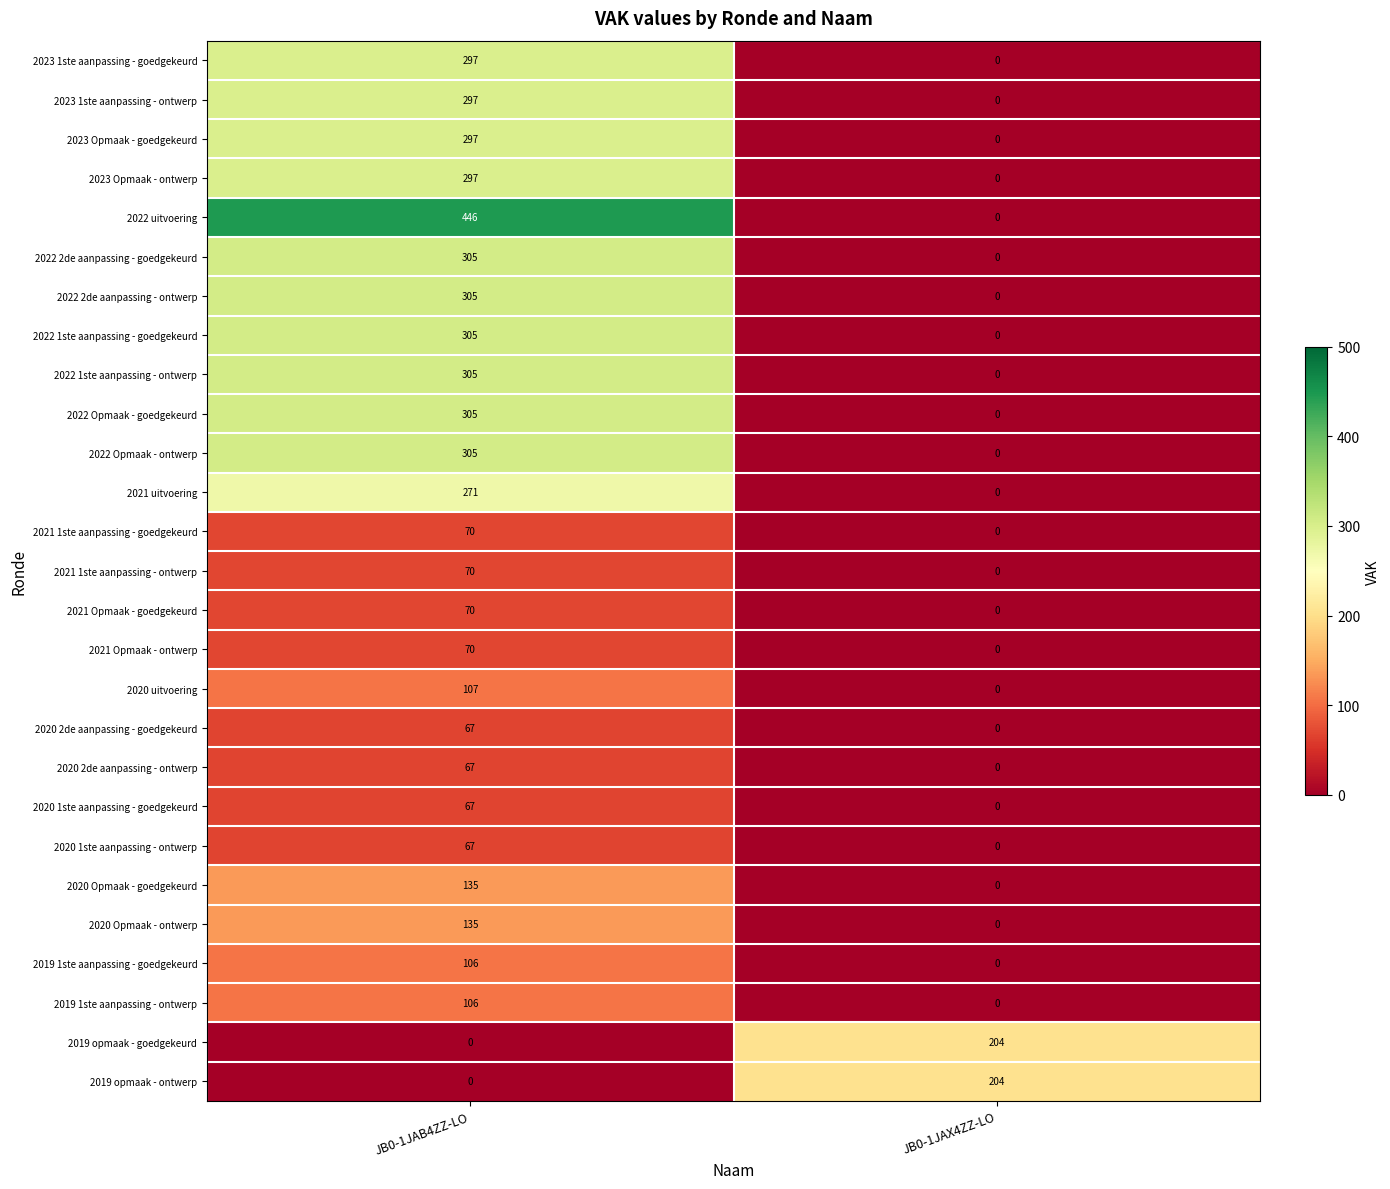

What is the difference between the 2022 Opmaak - goedgekeurd values at JB0-1JAX4ZZ-LO and JB0-1JAB4ZZ-LO?

305